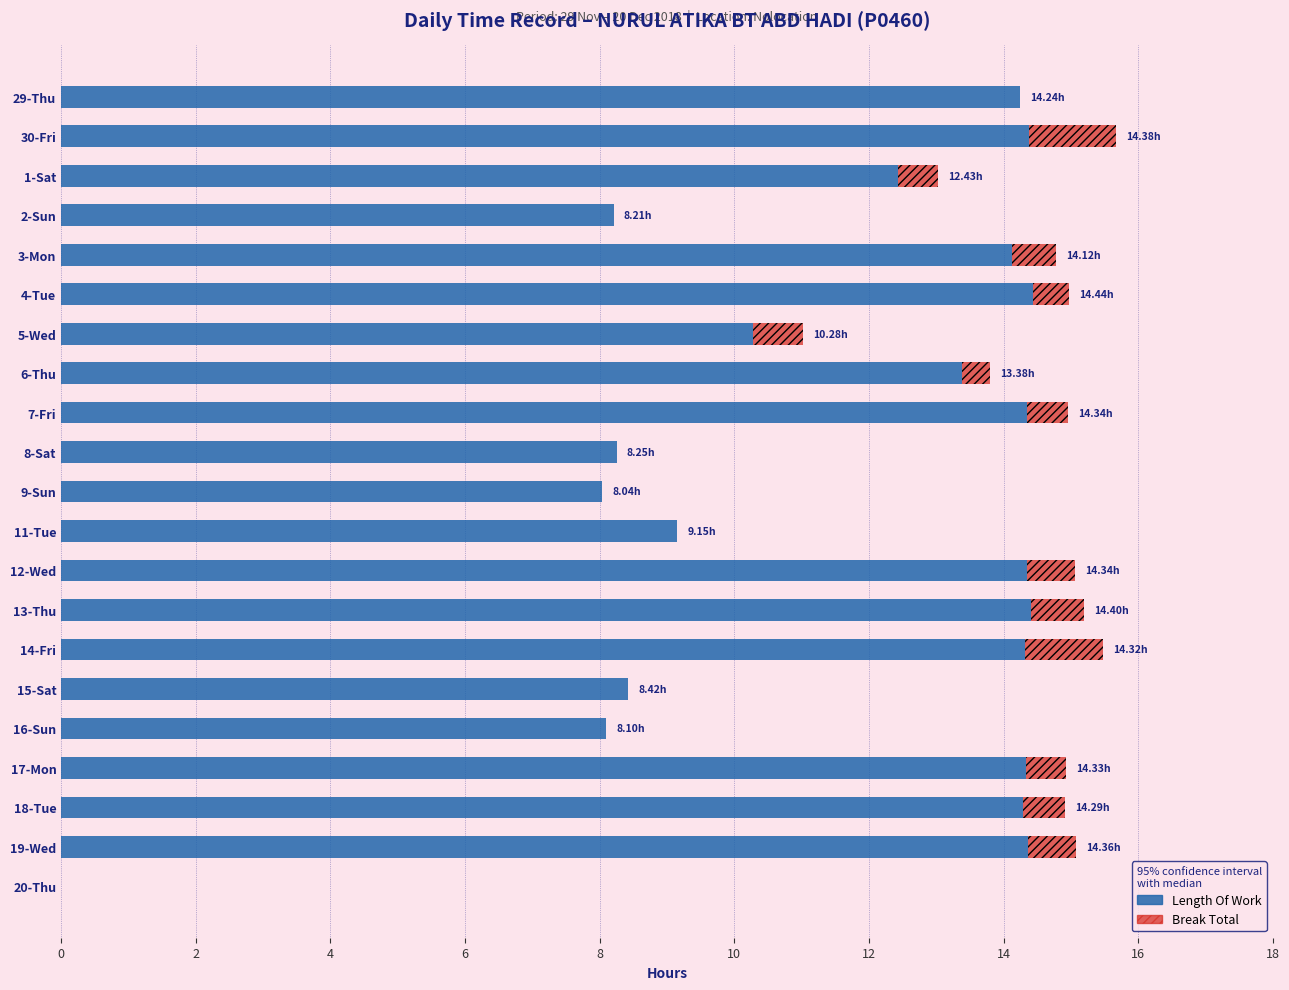

What is the total value across all series at 16-Sun?

8.1